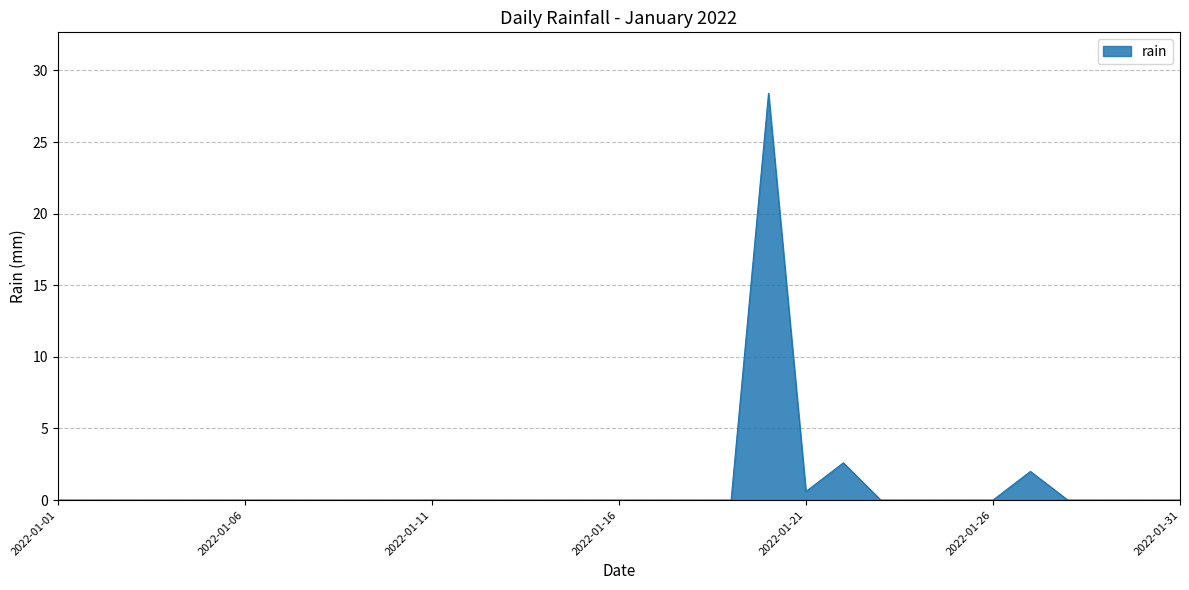

What is the maximum value shown in the chart?

28.4